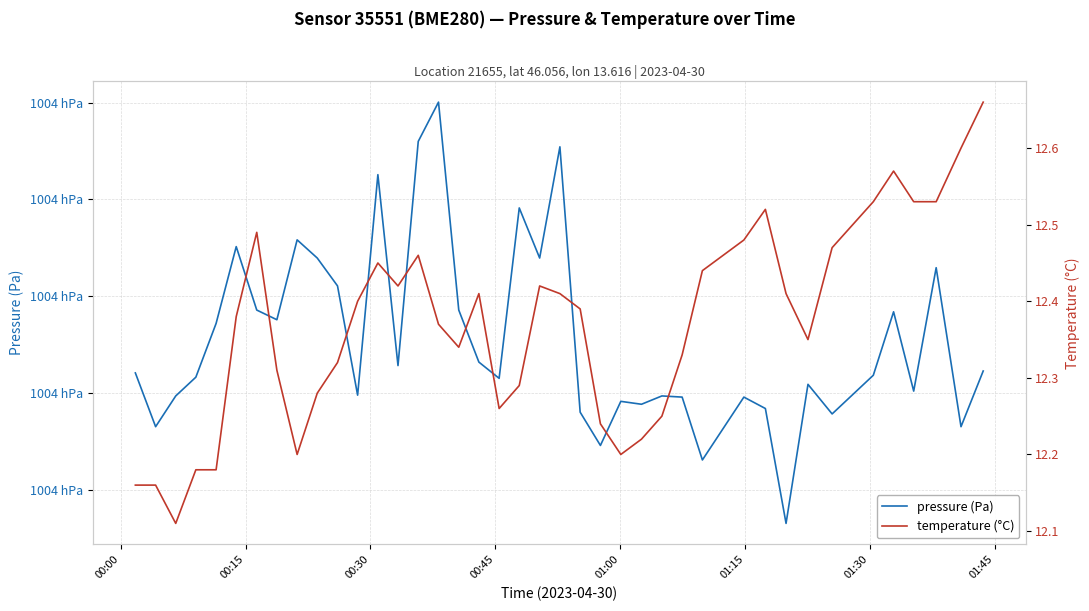

What position from the left is 00:15?

2